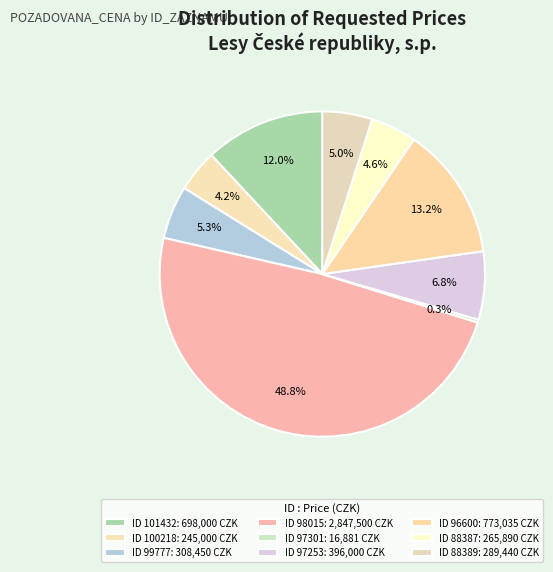

Which slice is the largest?

98015